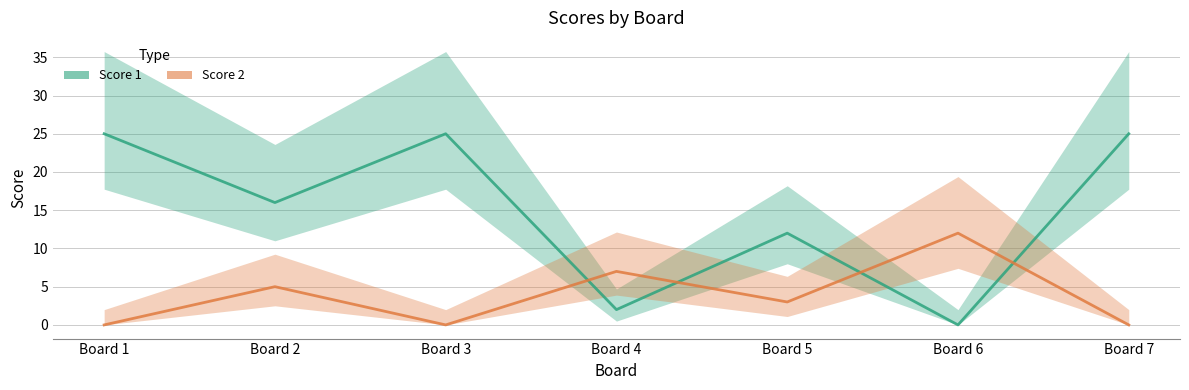

What are all the series names shown in the legend?

Score 1, Score 2